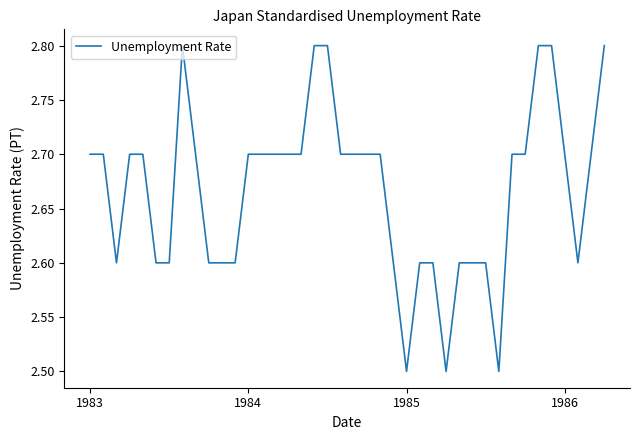

What is the average value?

2.7